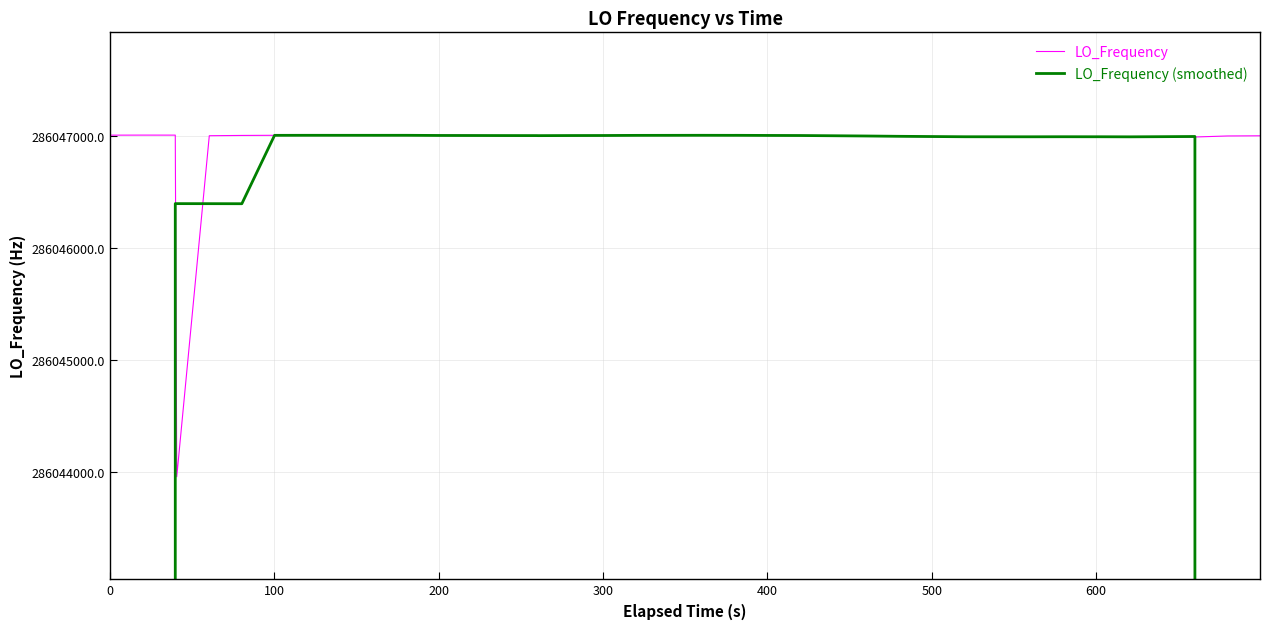

What is the value of the LO_Frequency point at the 21st from the left?

286047005.9